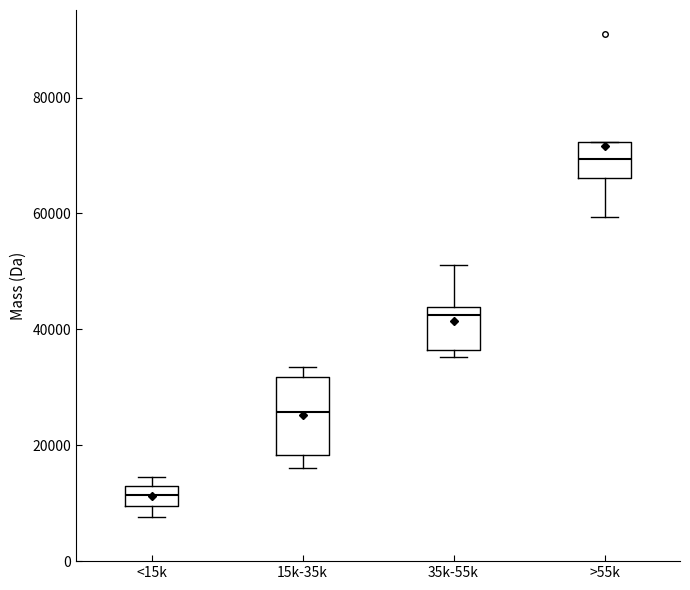

Reading left to right, read every box against the y-axis: the position of its median line, the range the box covers, and the ends of its whiskers. The values are not printed on the chart, so give them approximately, as read against the axis.

<15k: median 12000 (inside the box), box 10000 to 12000, whiskers 8000 to 14000
15k-35k: median 26000, box 18000 to 32000, whiskers 16000 to 34000
35k-55k: median 42000, box 36000 to 44000, whiskers 36000 (just below the box's lower edge) to 52000
>55k: median 70000, box 66000 to 72000, whiskers 60000 to 72000